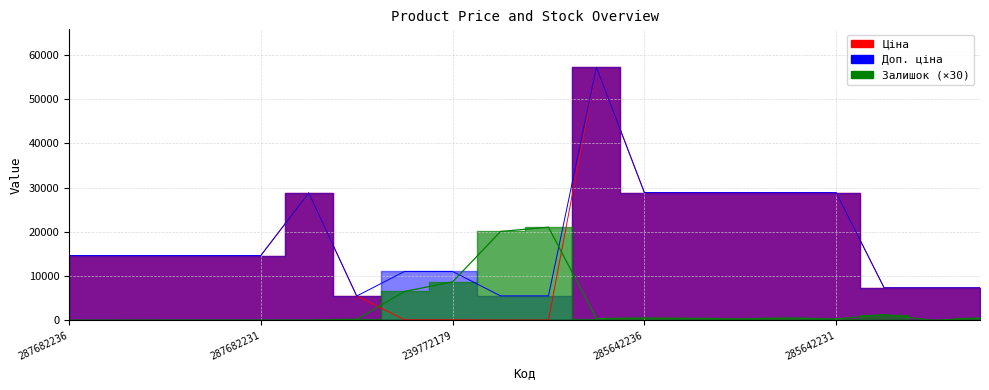

What is the spread (max minus min) of values at 285642234?

28560.3